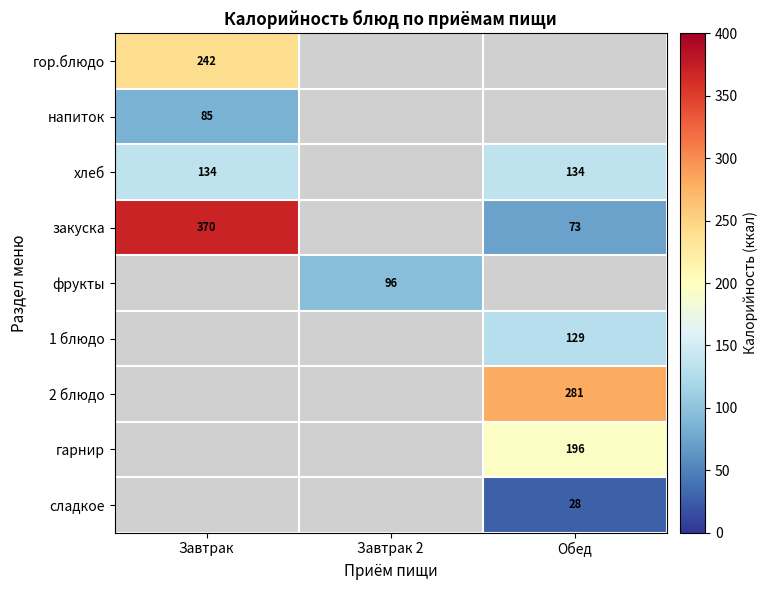

What is the smallest value displayed?

28.0